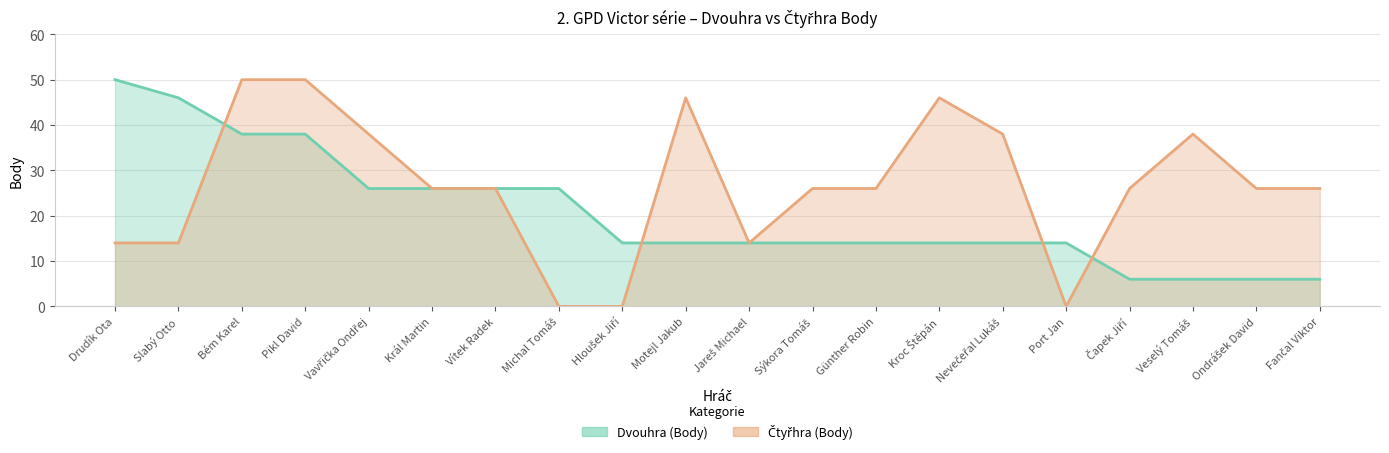

What is the label of the 9th point from the left?

Hloušek Jiří